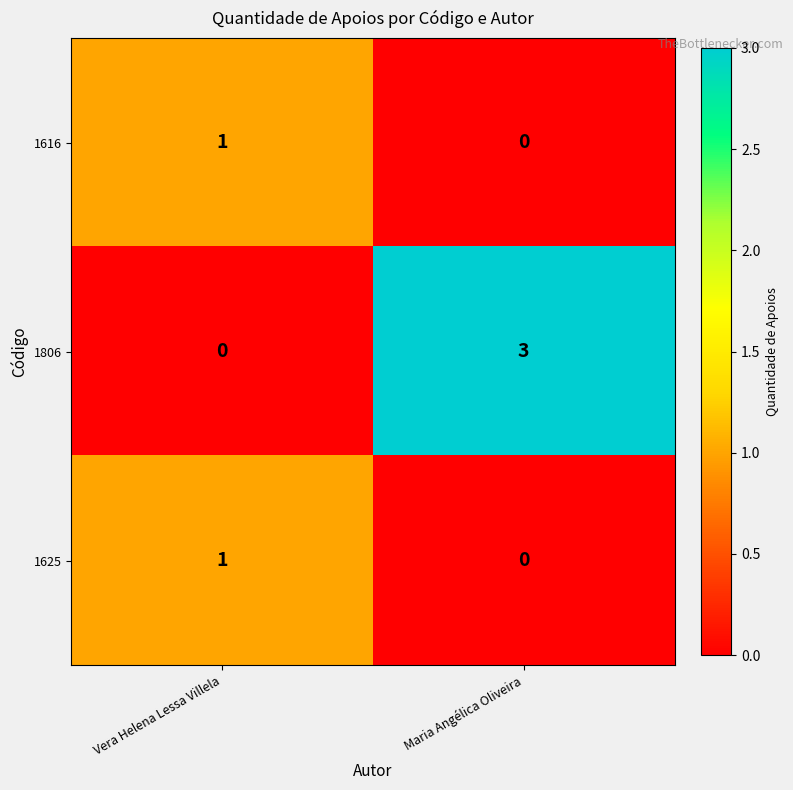

Reading left to right, extract all data points from this chart.

1616: 1	0
1806: 0	3
1625: 1	0